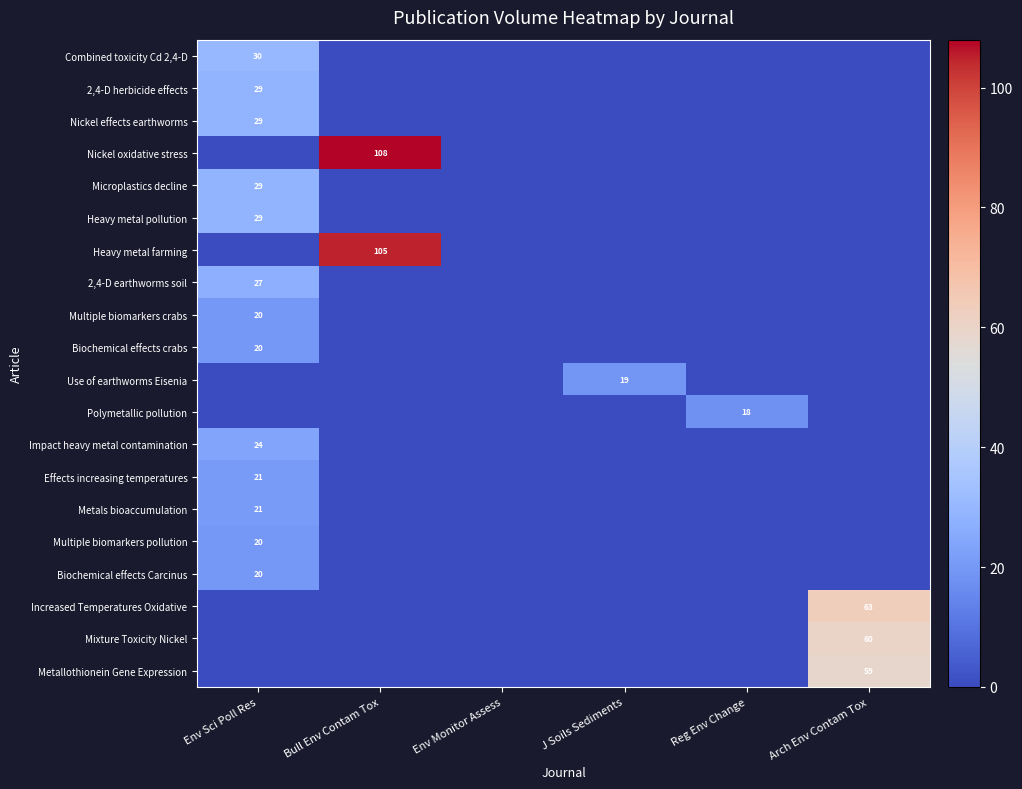

At how many categories does at least one series exceed 2?

5